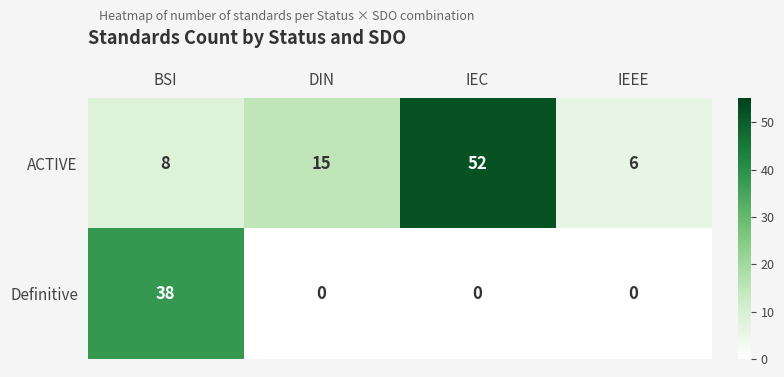

The Definitive series shows 22 at DIN. True or false?

False